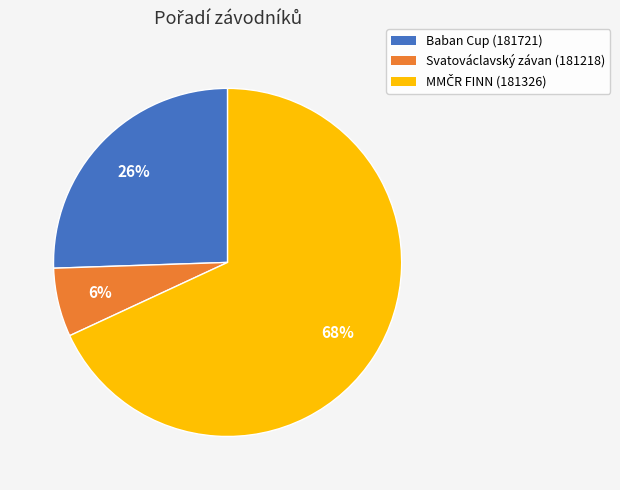

Count the number of slices in the pie.

3